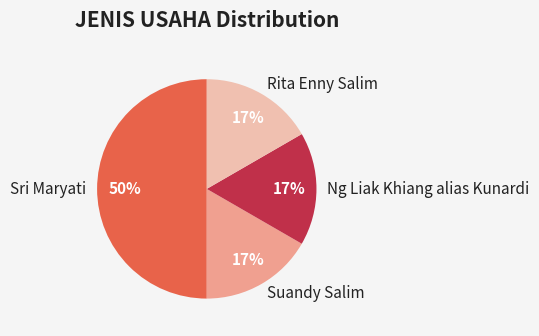

Is it true that Suandy Salim is 17% of the pie?

True